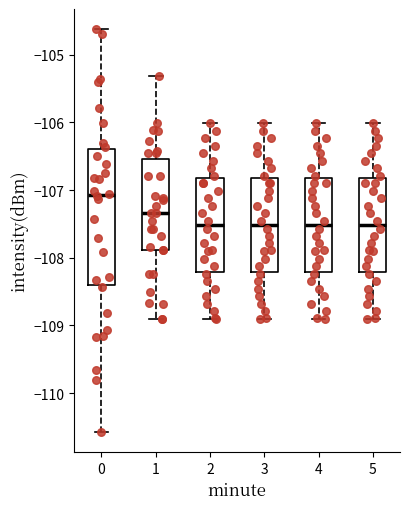

Reading left to right, read every box against the y-axis: the position of its median line, the range the box covers, and the ends of its whiskers. The values are not printed on the chart, so give them approximately, as read against the axis.

0: median -107.1, box -108.4 to -106.4, whiskers -110.6 to -104.6
1: median -107.3, box -107.9 to -106.5, whiskers -108.9 to -105.3
2: median -107.5, box -108.2 to -106.8, whiskers -108.9 to -106.0
3: median -107.5, box -108.2 to -106.8, whiskers -108.9 to -106.0
4: median -107.5, box -108.2 to -106.8, whiskers -108.9 to -106.0
5: median -107.5, box -108.2 to -106.8, whiskers -108.9 to -106.0